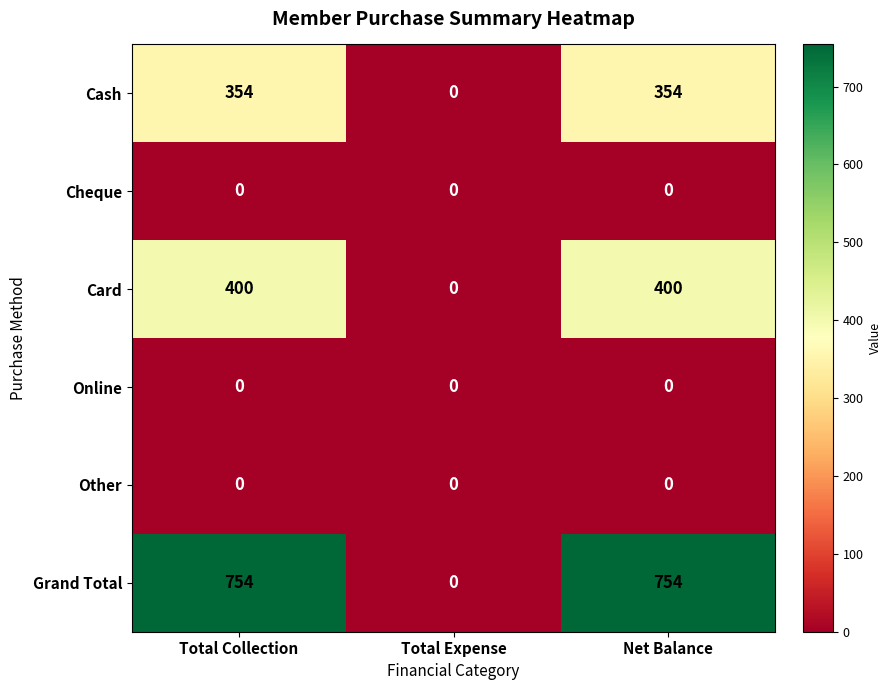

Which series has the largest range (max minus min)?

Grand Total